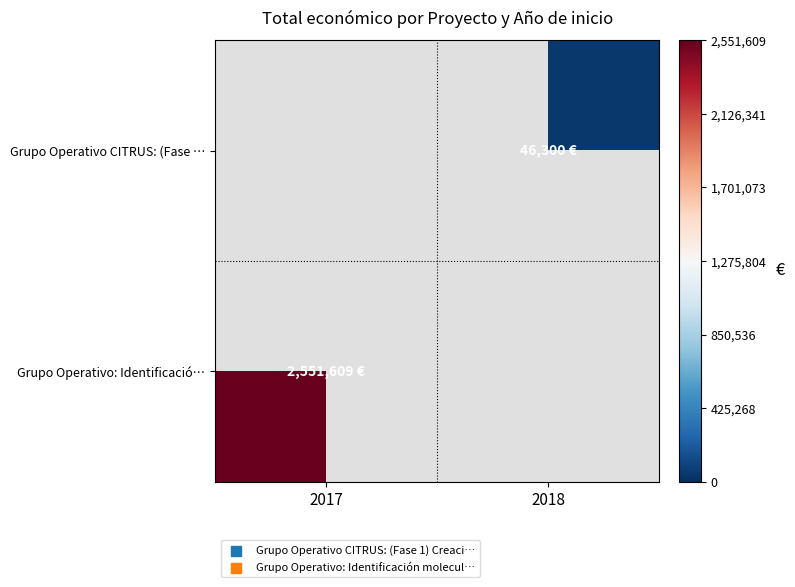

At which label is Grupo Operativo: Identificació… closest to 2551609?

2017